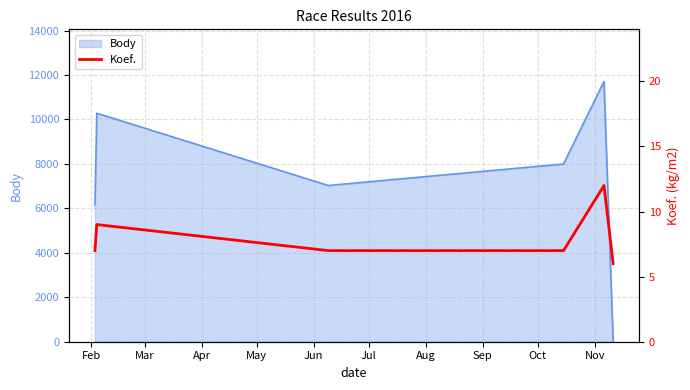

How many values are between 7 and 9?

4